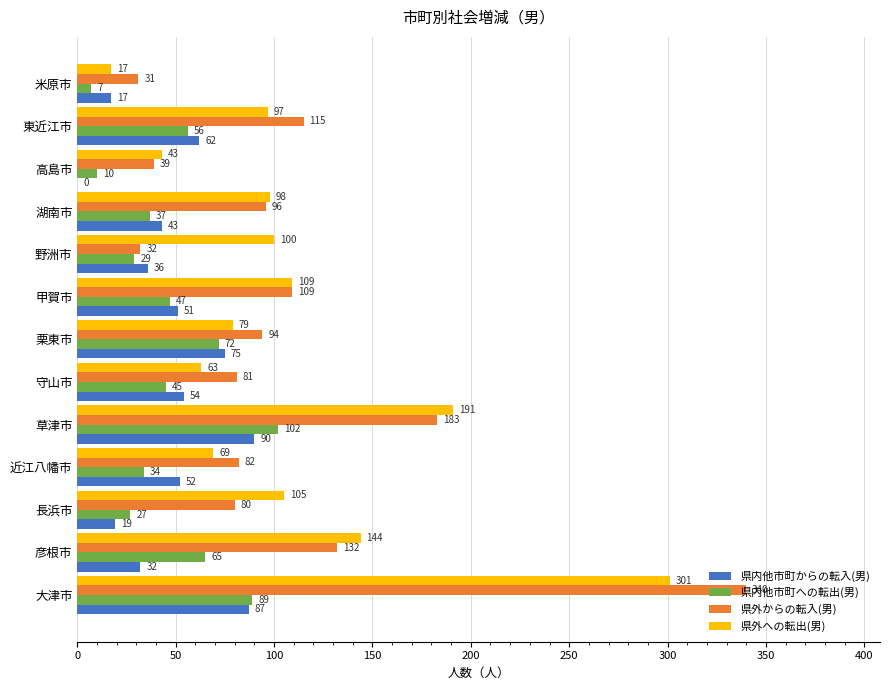

Where is 県外からの転入(男) nearest to the value 185?

草津市